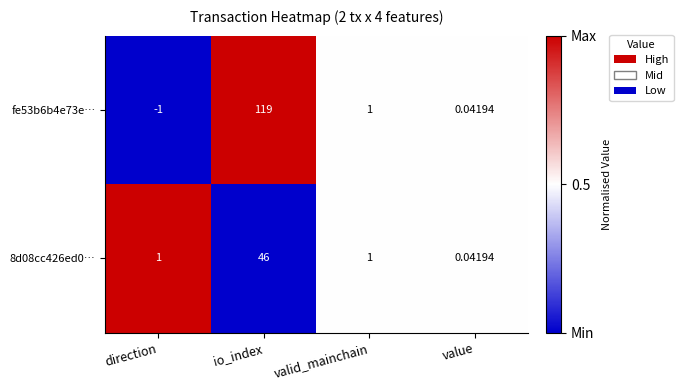

At how many categories does at least one series exceed 0?

4